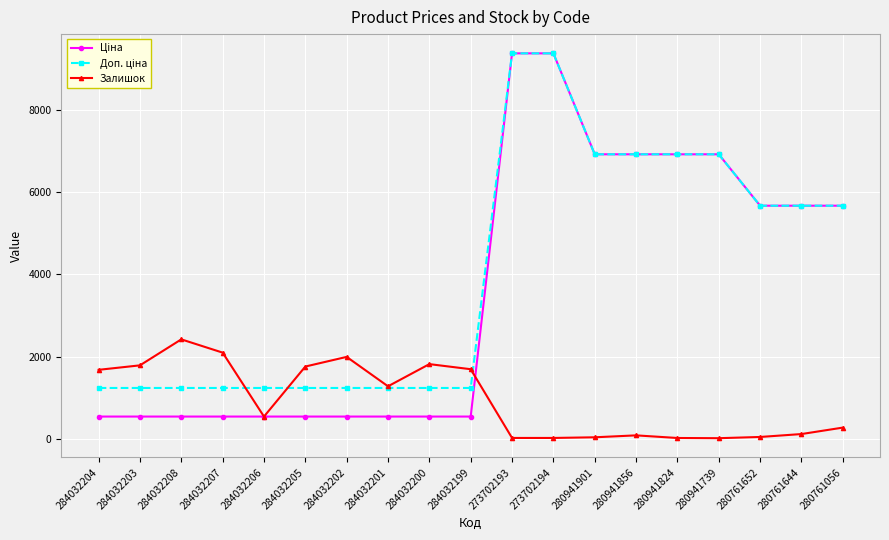

What is the maximum value shown in the chart?

9384.0